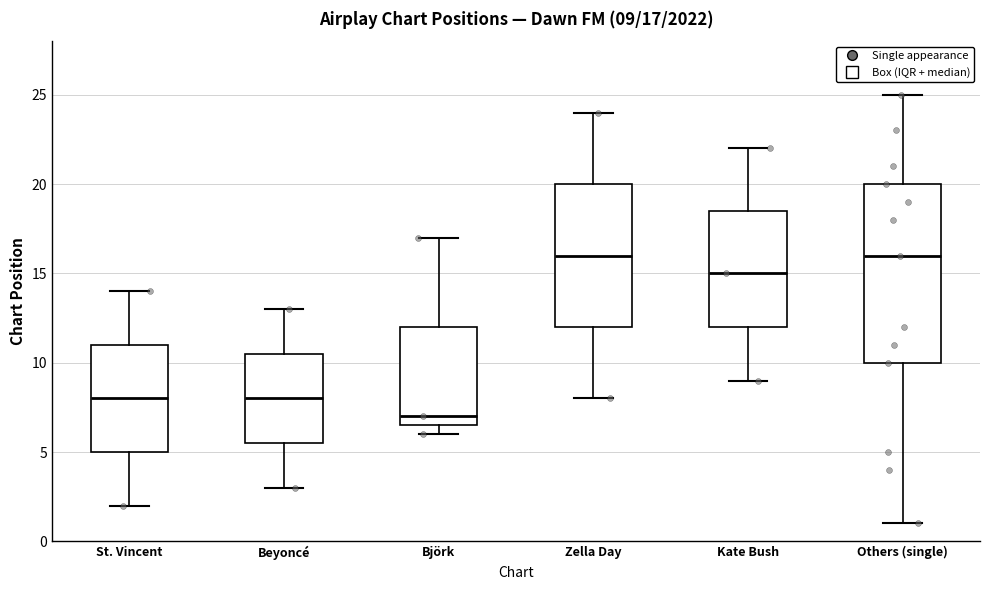

Comparing the boxes themselves (not the whiskers), which one is the tallest?

Others (single)